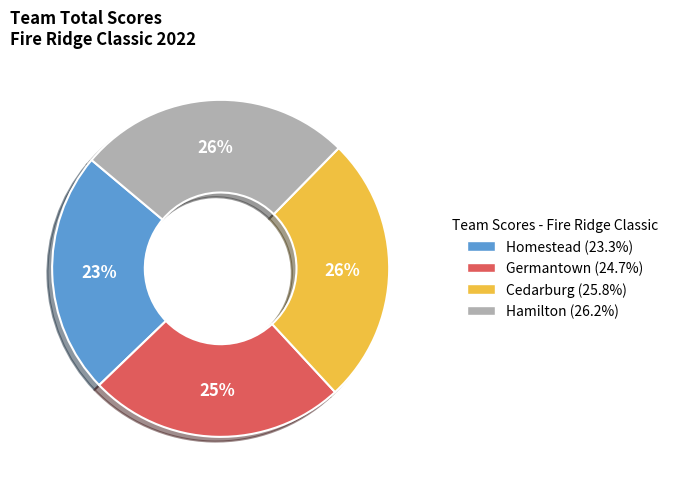

How many segments does this pie chart have?

4